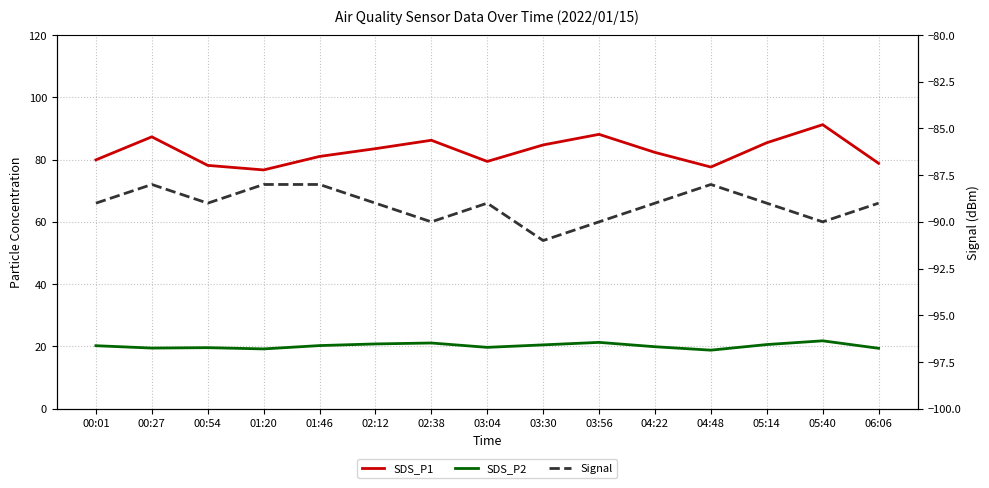

How many categories are shown in the chart?

15